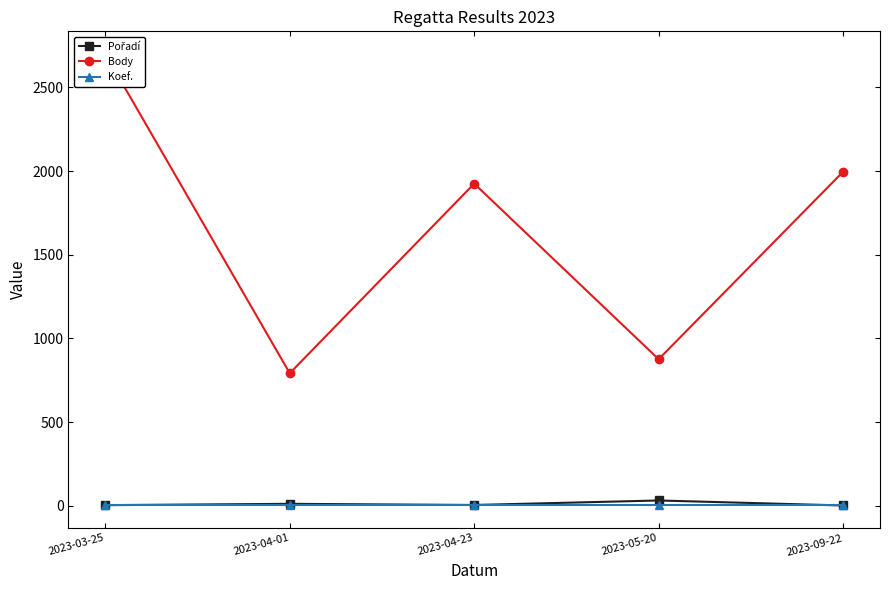

Is it true that Koef. equals 3 at 2023-04-01?

False